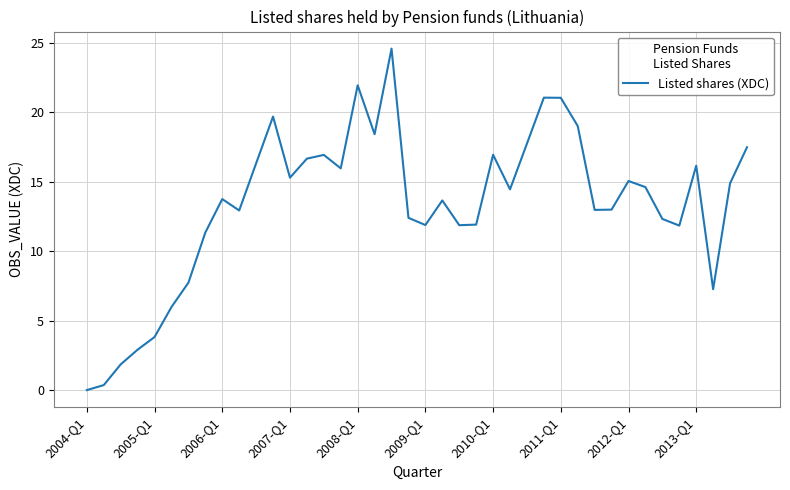

How many interior local peaks (higher than both neighbors) does the data have?

10